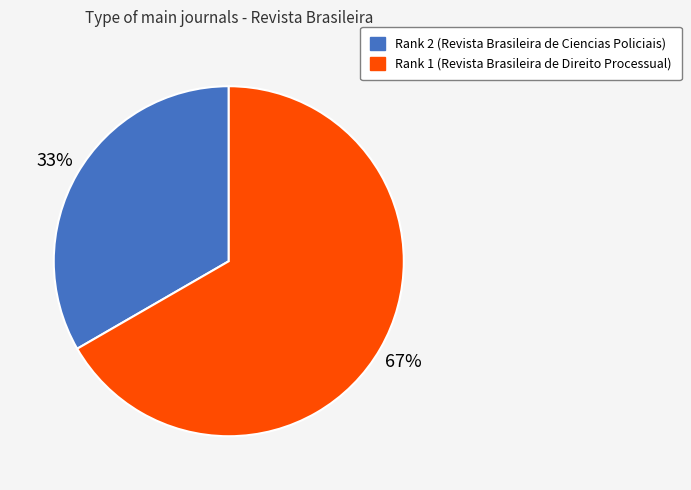

Which slice is the largest?

Rank 1 (Revista Brasileira de Direito Processual)